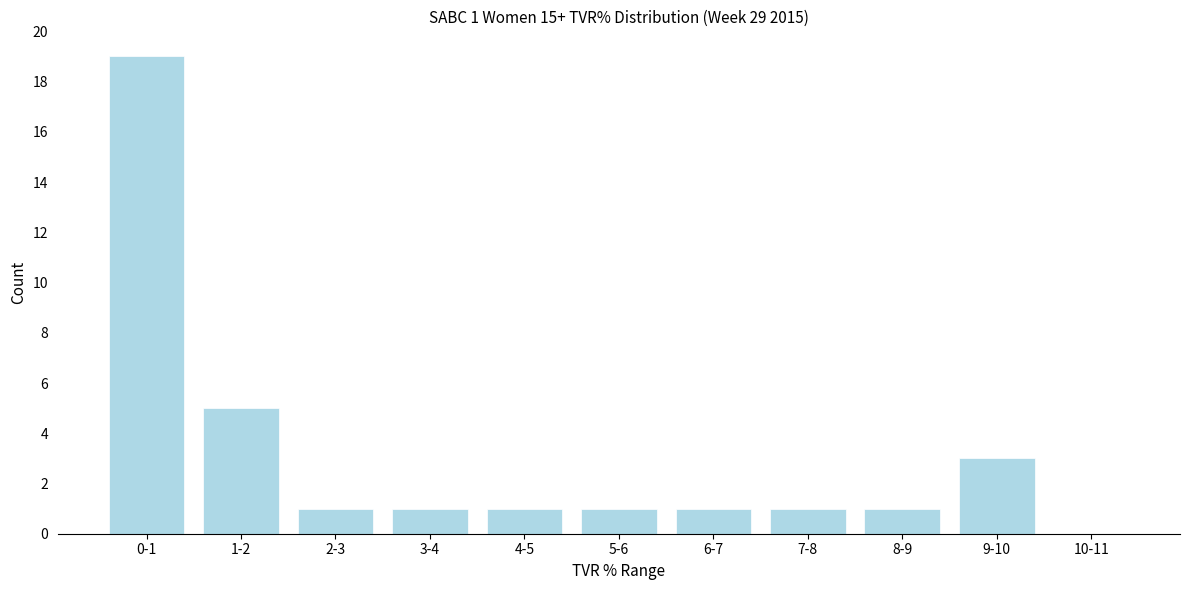

Reading right to left, list all the values displayed in this chart.

10-11=0	9-10=3	8-9=1	7-8=1	6-7=1	5-6=1	4-5=1	3-4=1	2-3=1	1-2=5	0-1=19